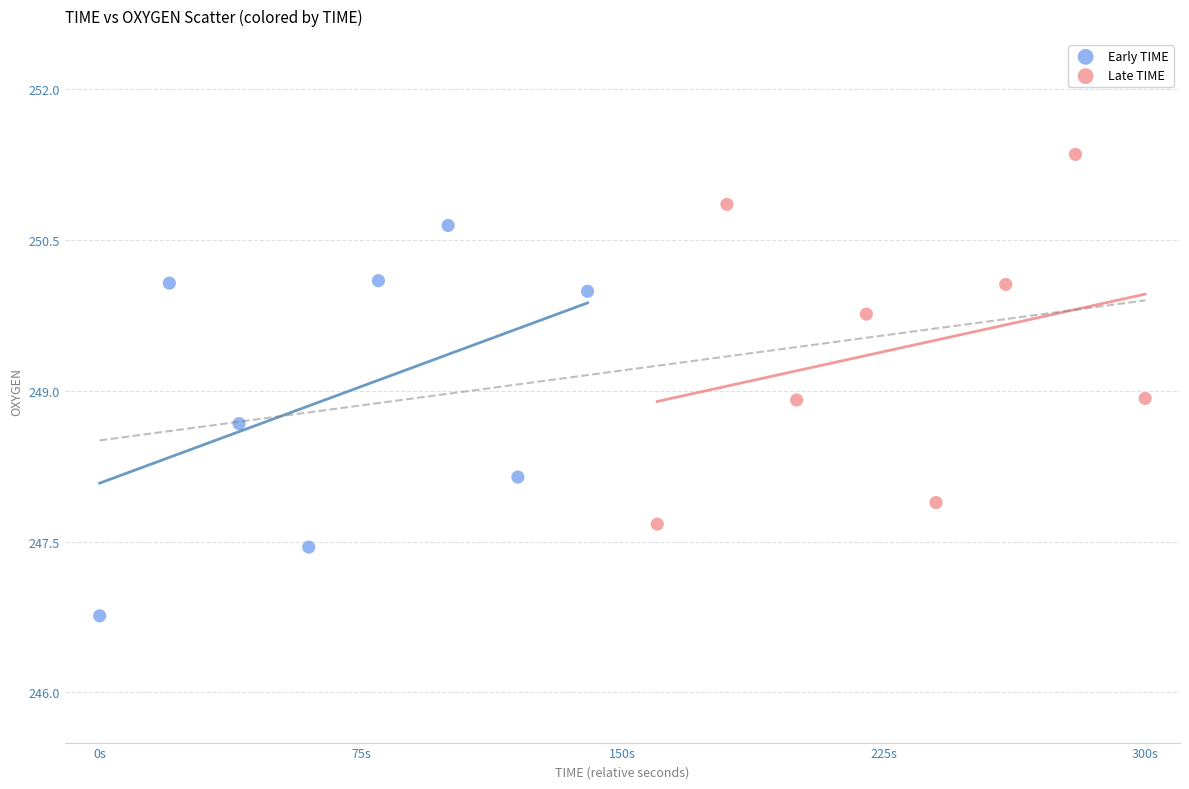

Which series contains the lowest Y value?

Early TIME